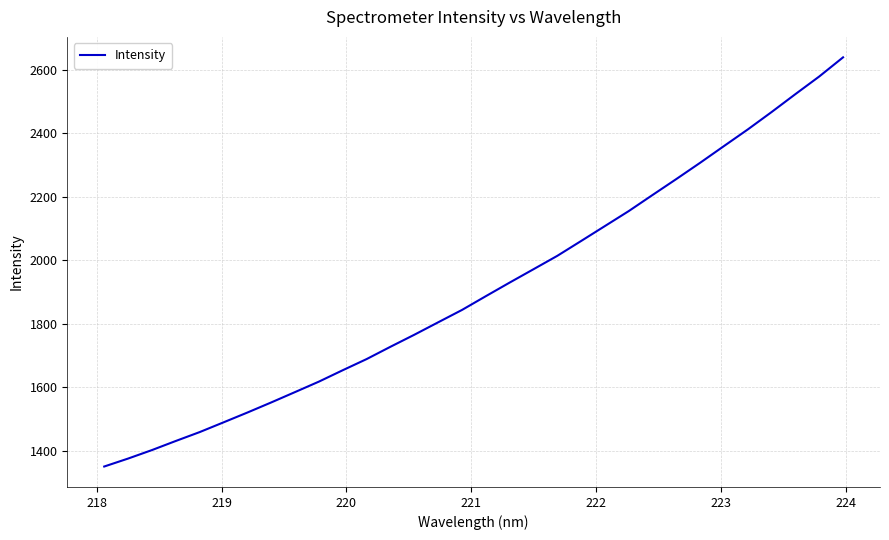

Reading right to left, extract all data points from this chart.

2639.1	2578.8	2523.3	2466.9	2412.1	2359.7	2307.1	2255.8	2205.5	2154.8	2107.6	2060.5	2013.7	1971.5	1929.4	1886.6	1843.2	1804.2	1765.1	1727.2	1688.4	1653.4	1617.4	1584.5	1551.8	1520.0	1489.1	1458.4	1430.4	1401.7	1375.0	1350.0